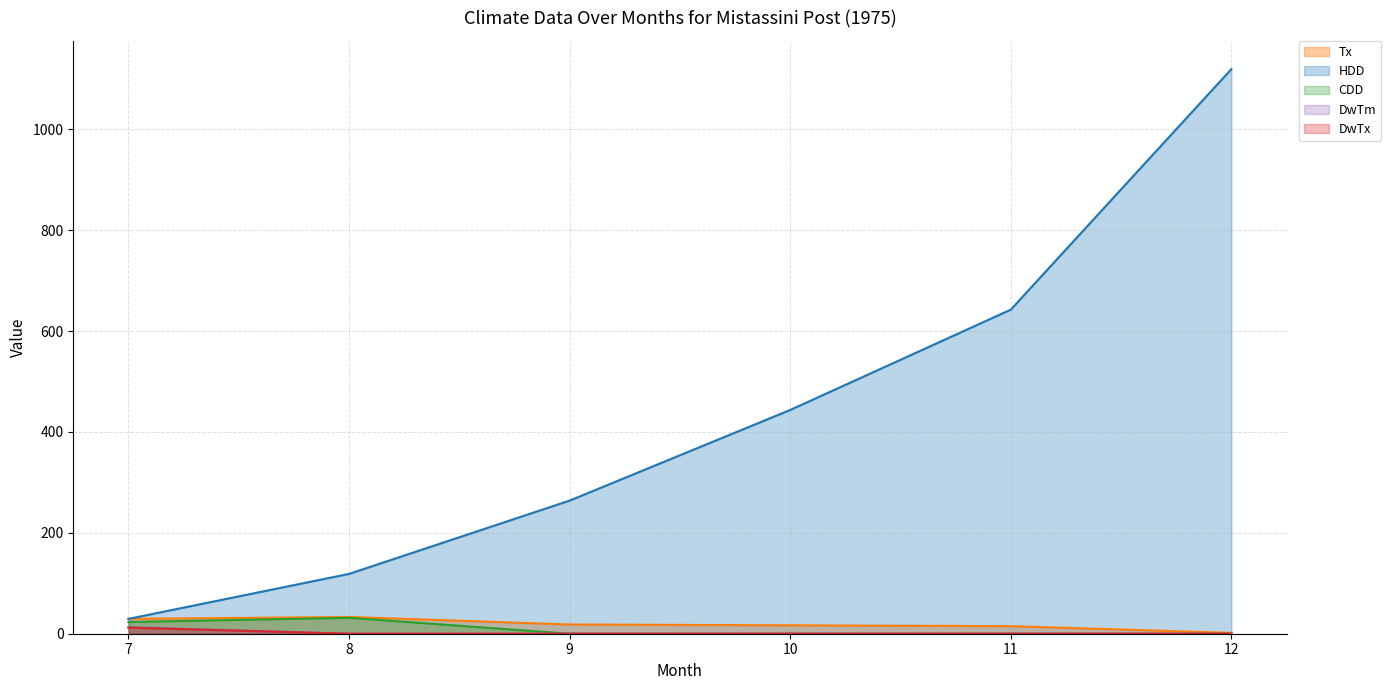

Is it true that DwTm equals 0.0 at 9?

True